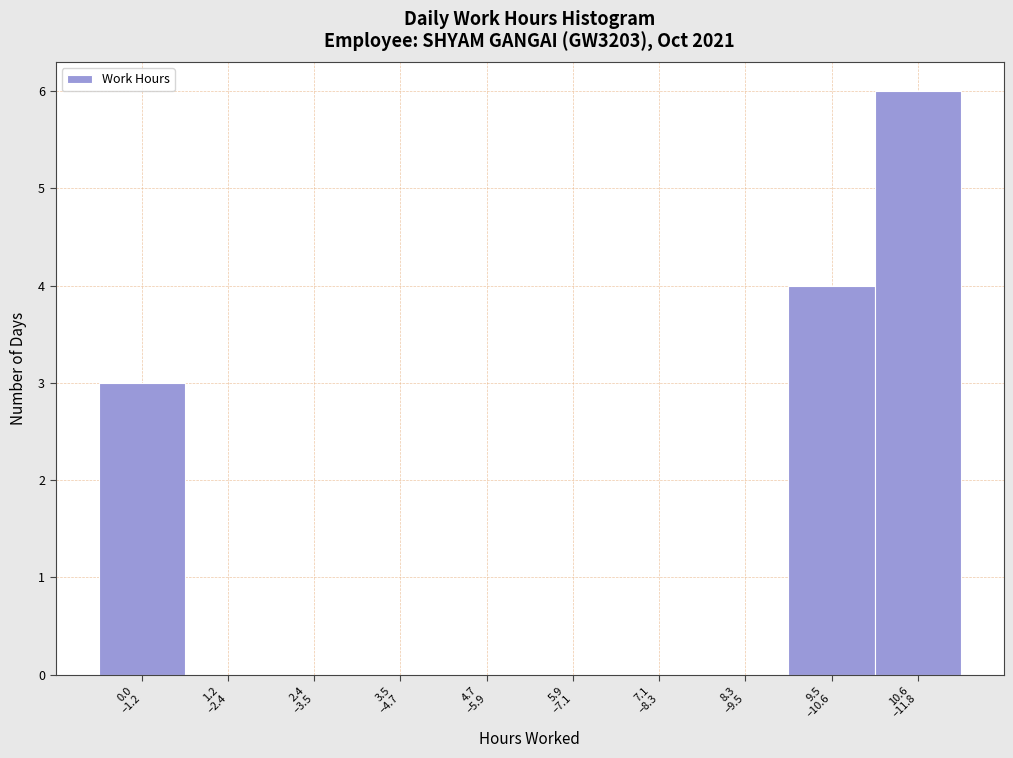

What is the sum of all values?

13